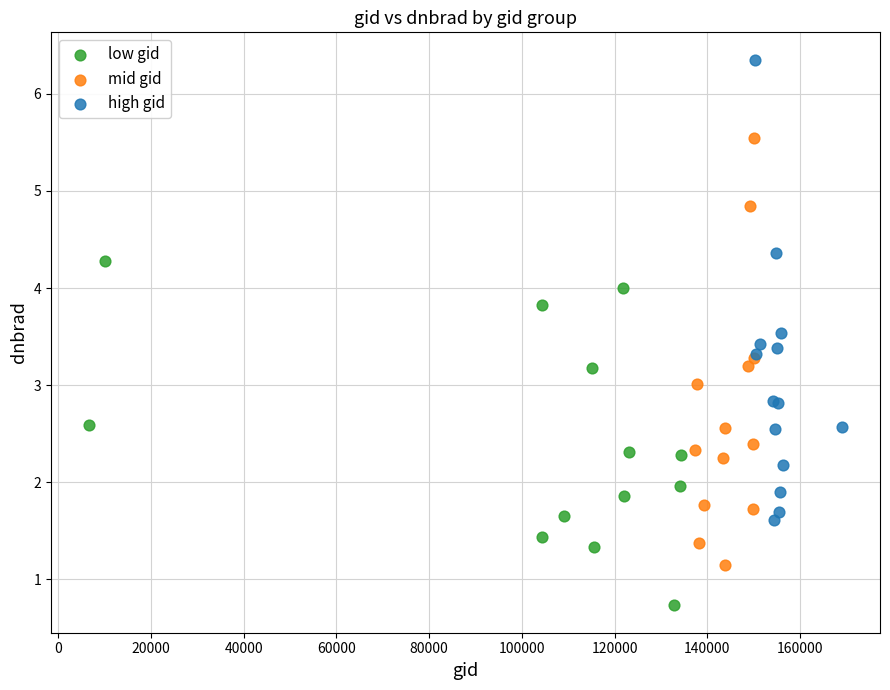

Which series reaches the minimum Y coordinate?

low gid